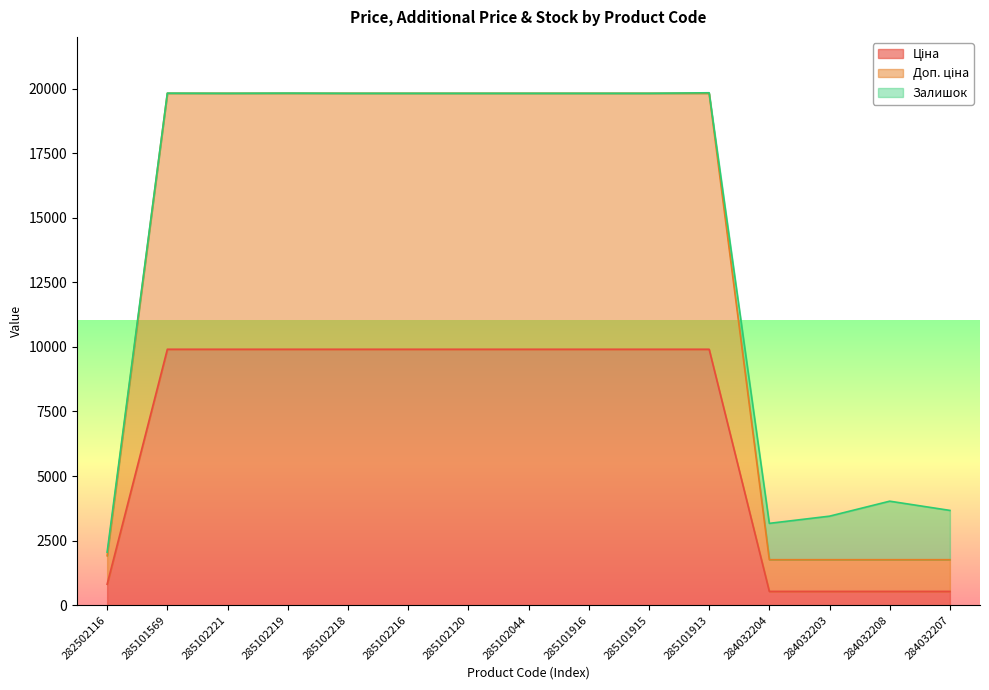

At how many categories does at least one series exceed 11731?

10